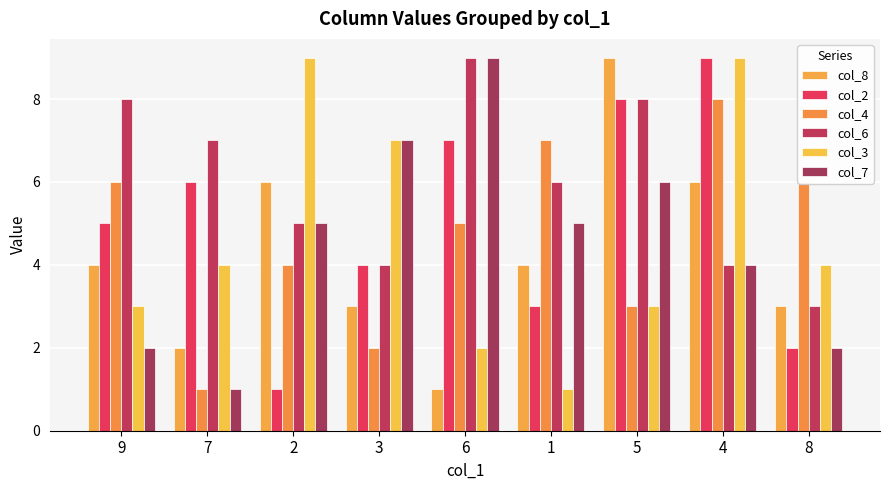

Which series has the largest range (max minus min)?

col_8